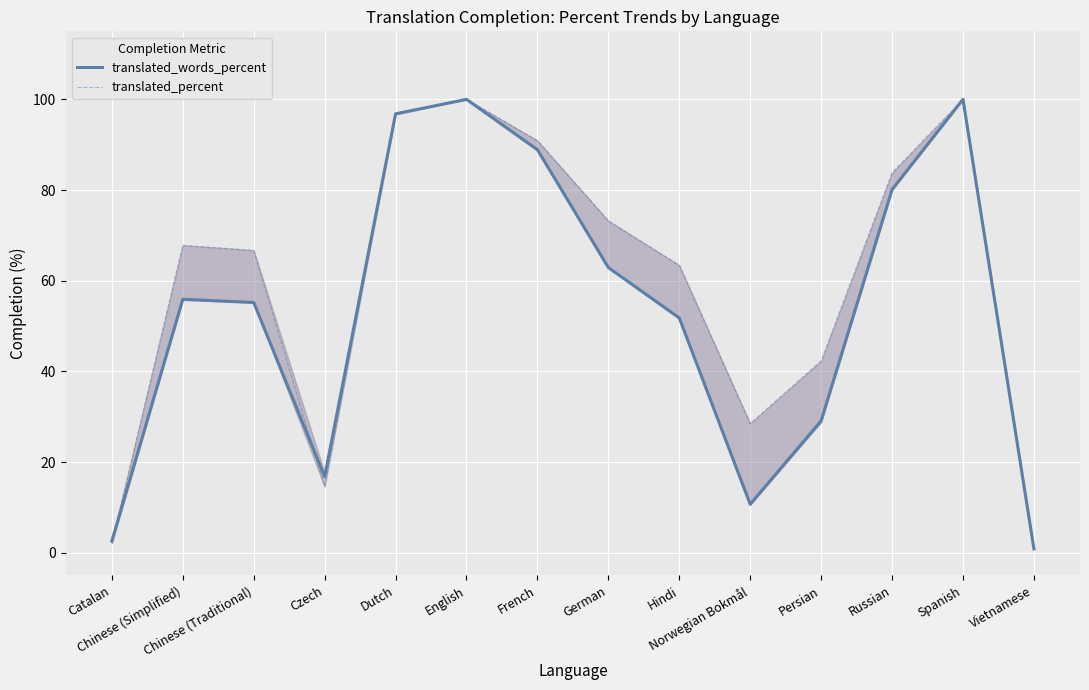

What is the lowest value of the translated_words_percent series?

0.9